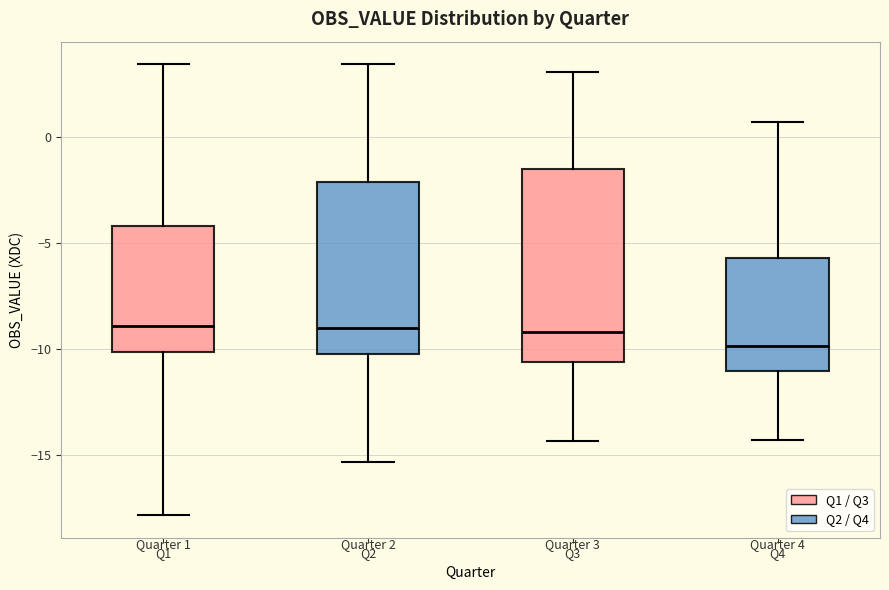

Which box is the tallest, from its lower edge to its upper edge?

Q3